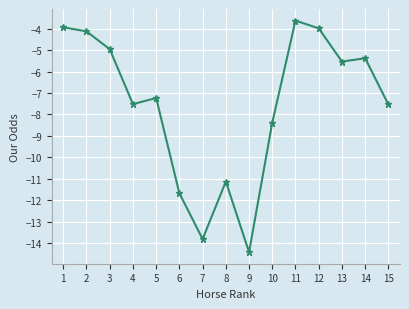

What is the value of the 4th point from the left?

-7.5